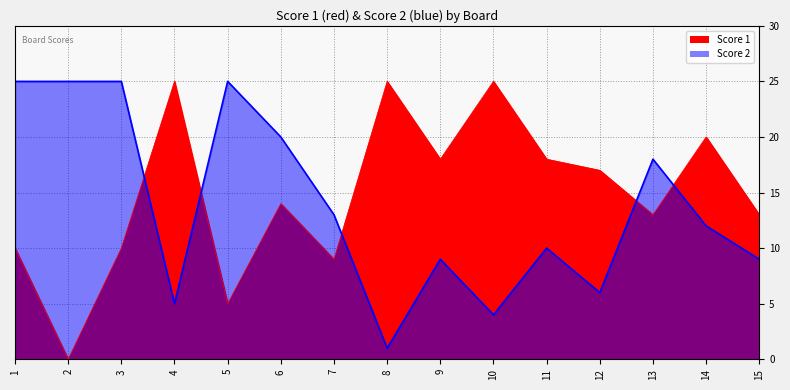

Between 9 and 14, which series saw the biggest shift?

Score 2